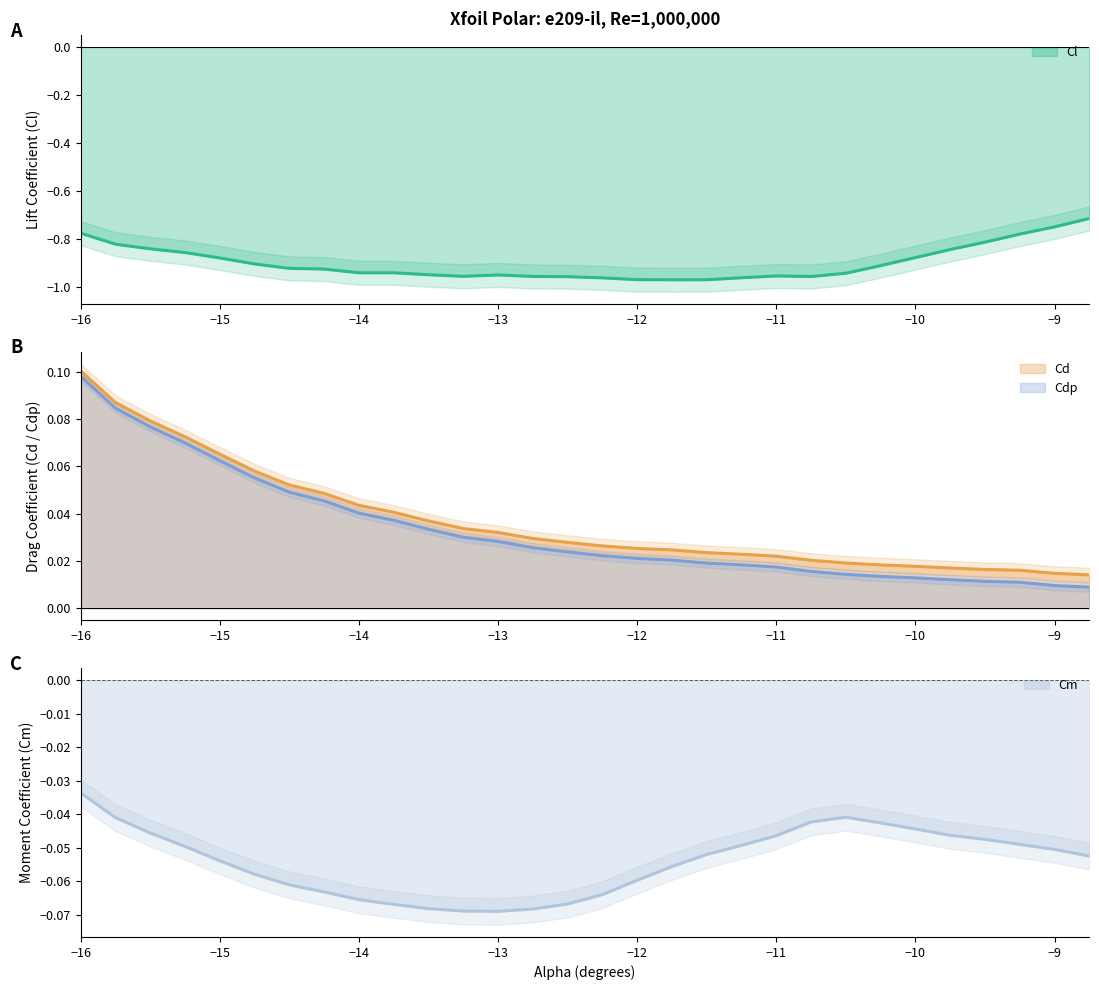

True or false: Cl and Cd intersect in this chart.

False